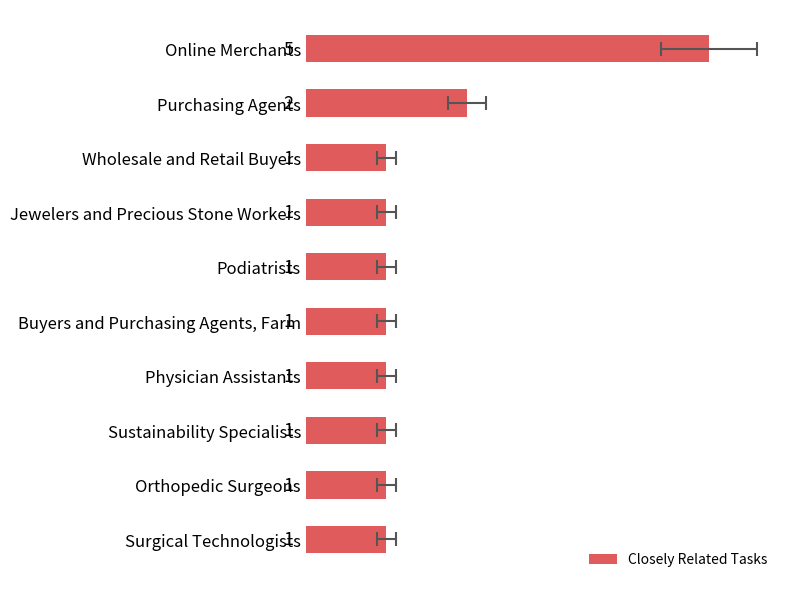

What is the minimum value shown in the chart?

1